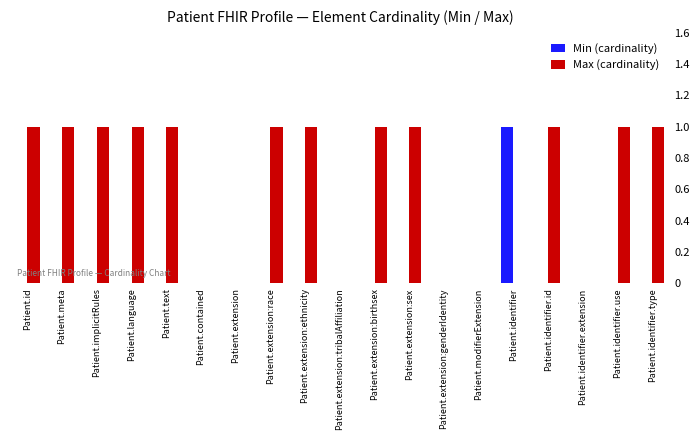

At which label does Max (cardinality) reach its peak?

Patient.id